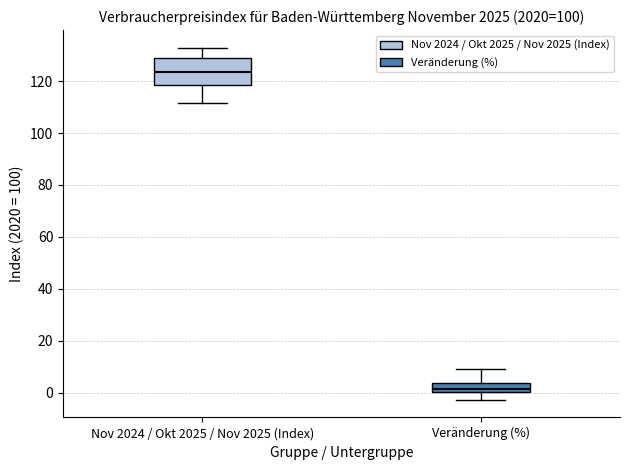

Which box has the lowest median line?

Veränderung (%)